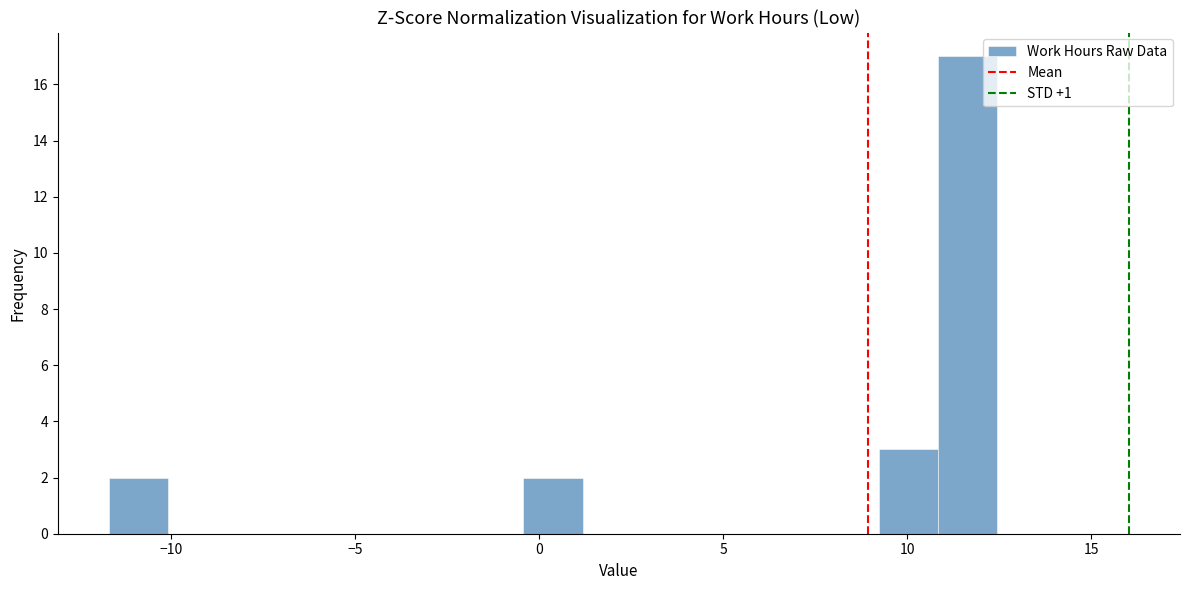

Read against the x-axis, roughly where is the centre of the tallest bar?

11.5